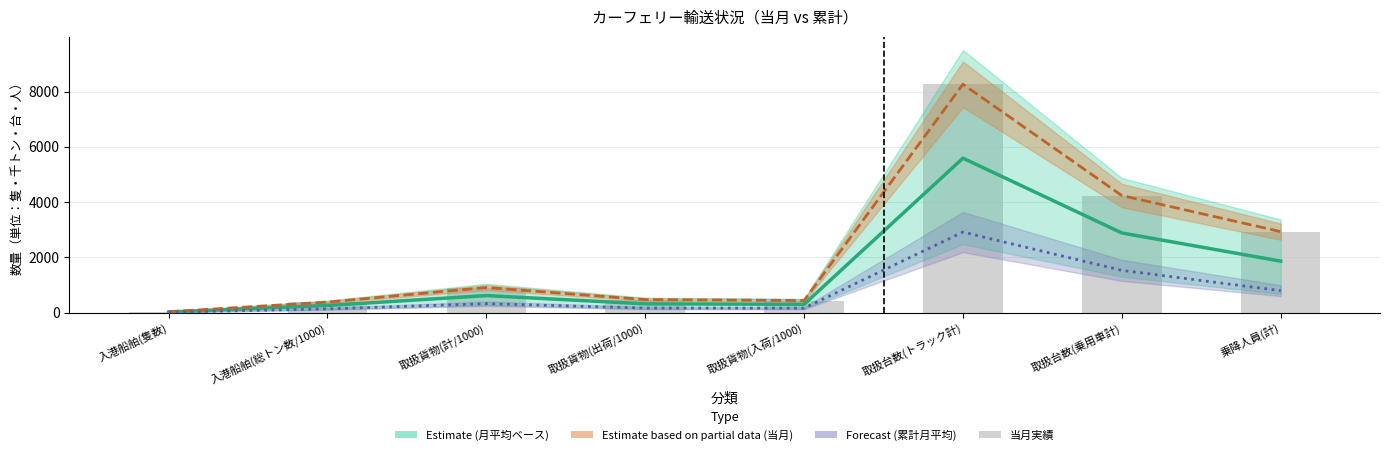

What is the average value of the 当月実績 series?

2207.5